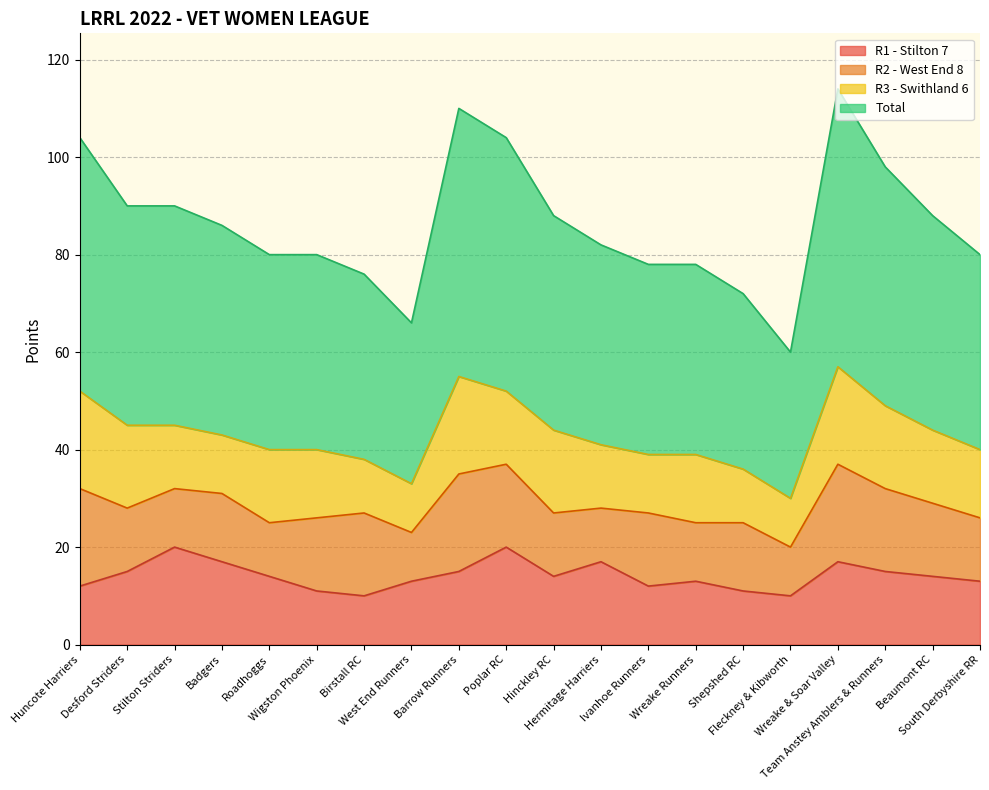

What is the label of the 20th point from the left?

South Derbyshire RR